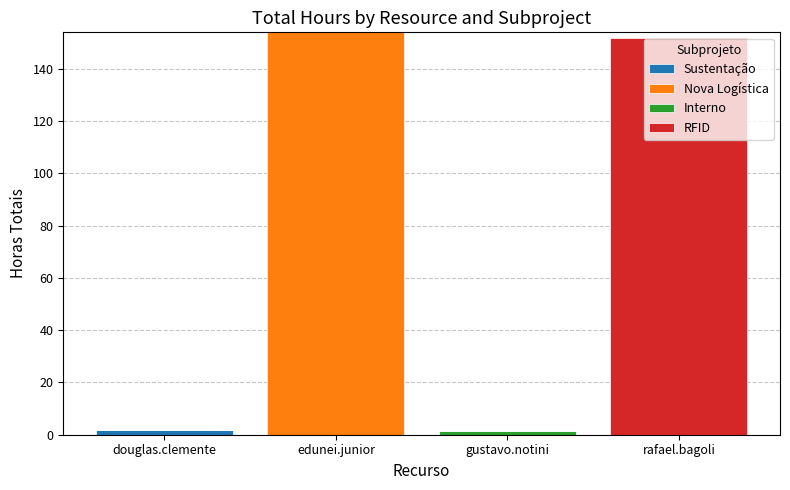

What is the total value across all series at edunei.junior?

154.0